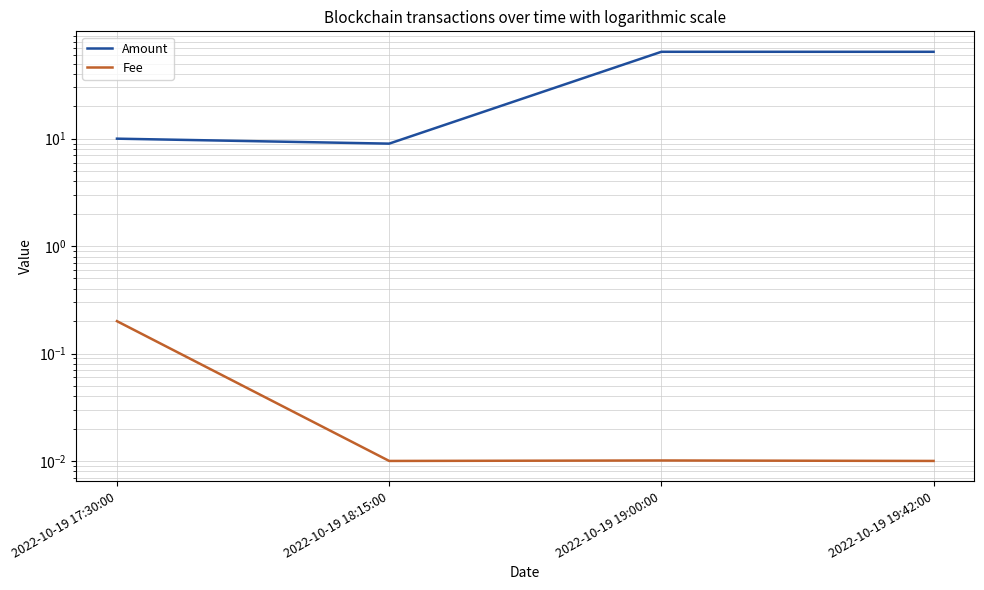

The value of Fee at 2022-10-19 18:15:00 is 0.0. True or false?

True